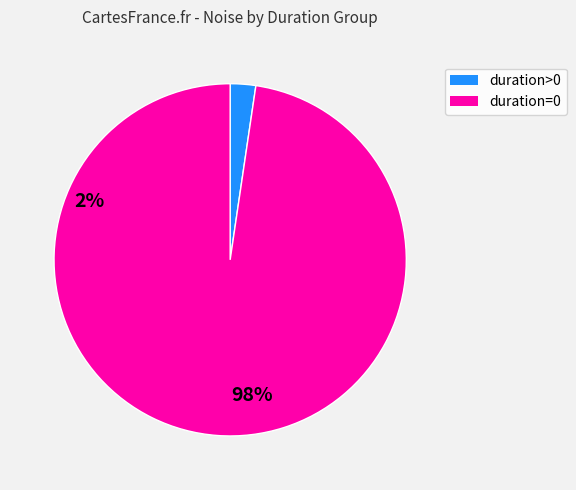

Is there any slice that represents more than half of the pie?

Yes